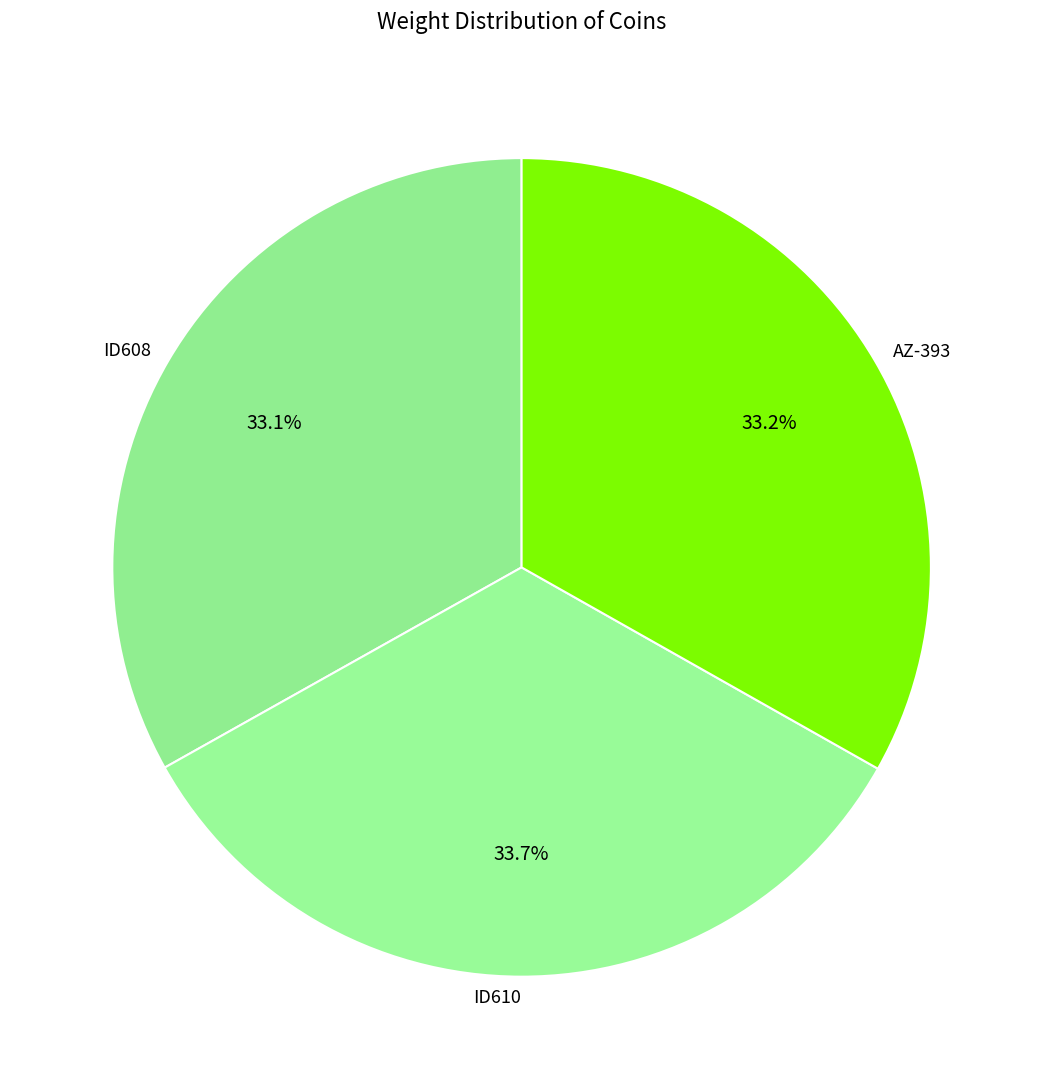

Do AZ-393 and ID610 together represent more than half of the pie?

Yes